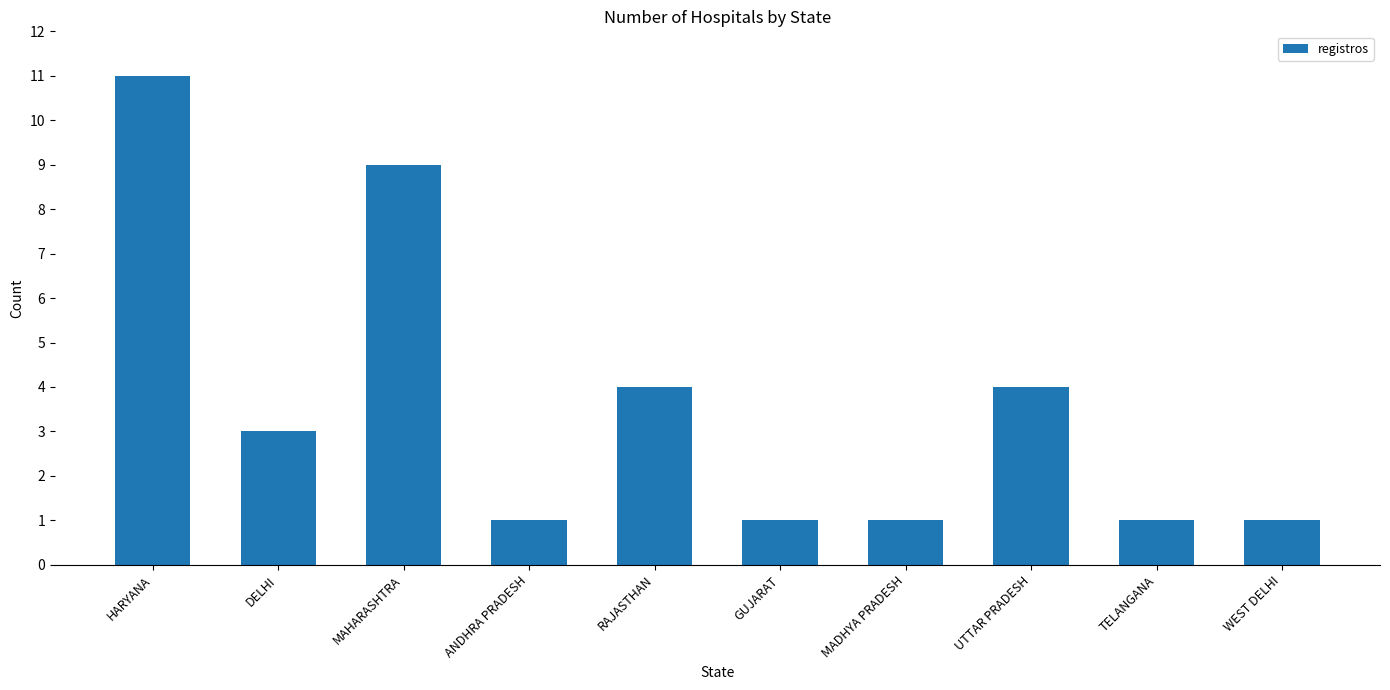

What is the label of the 4th bar from the right?

MADHYA PRADESH